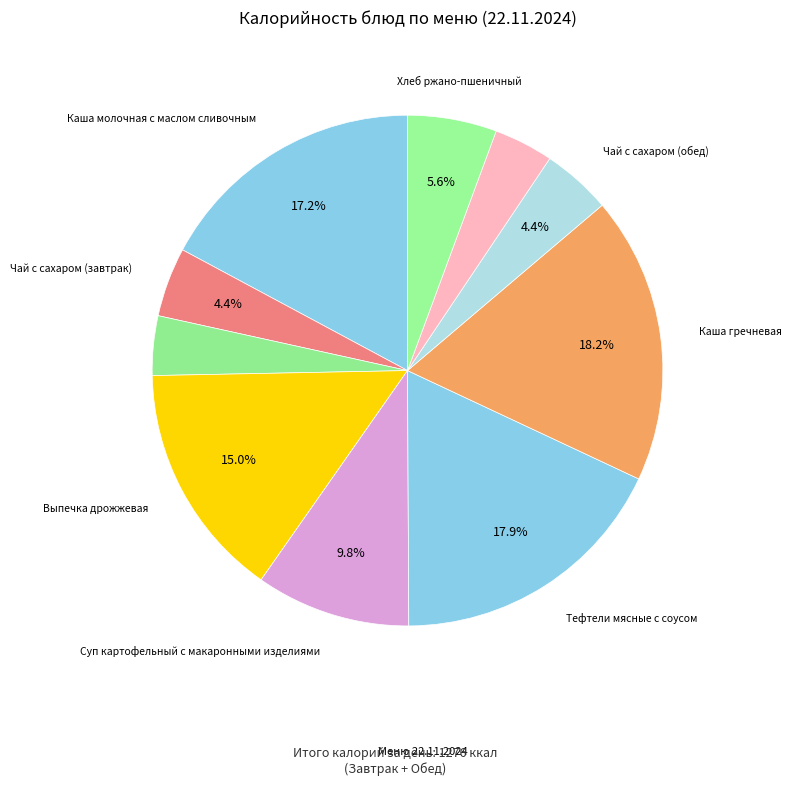

How many segments does this pie chart have?

10